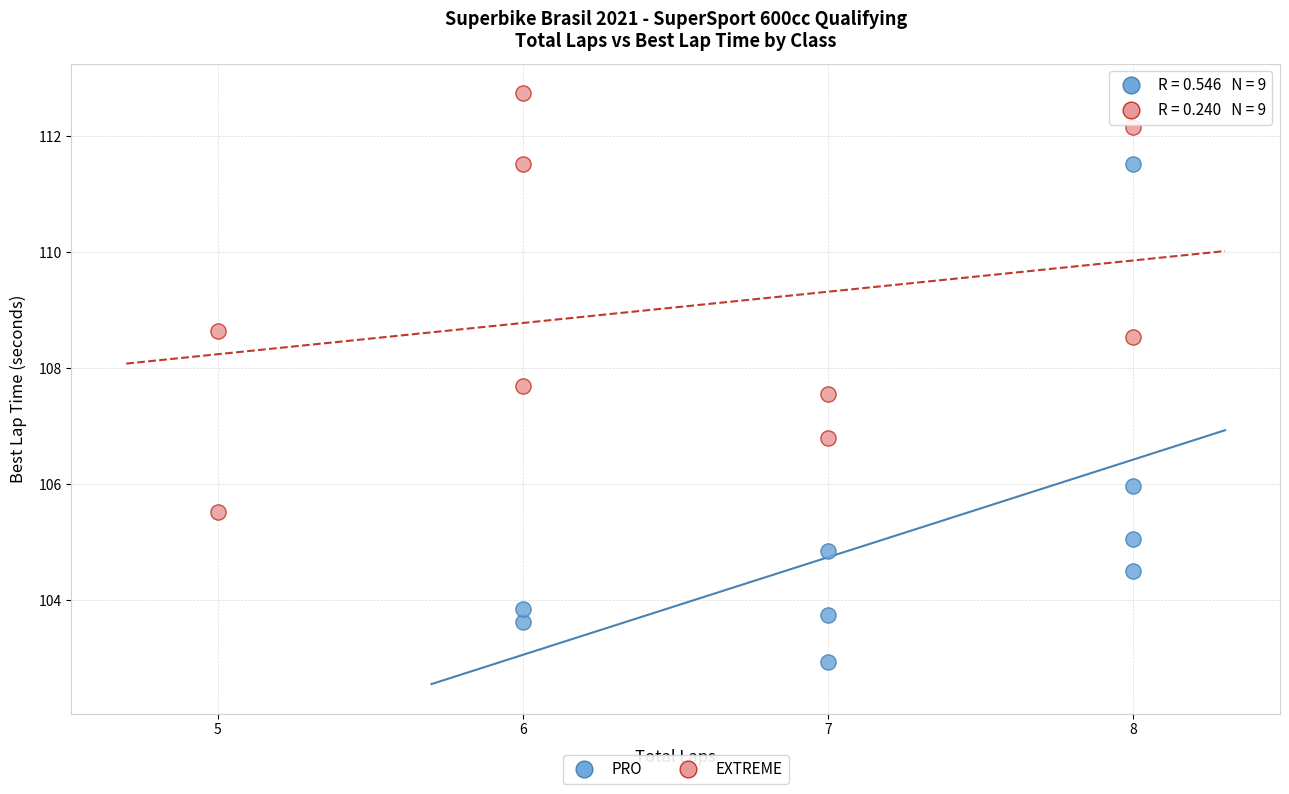

Which series contains the lowest Y value?

PRO